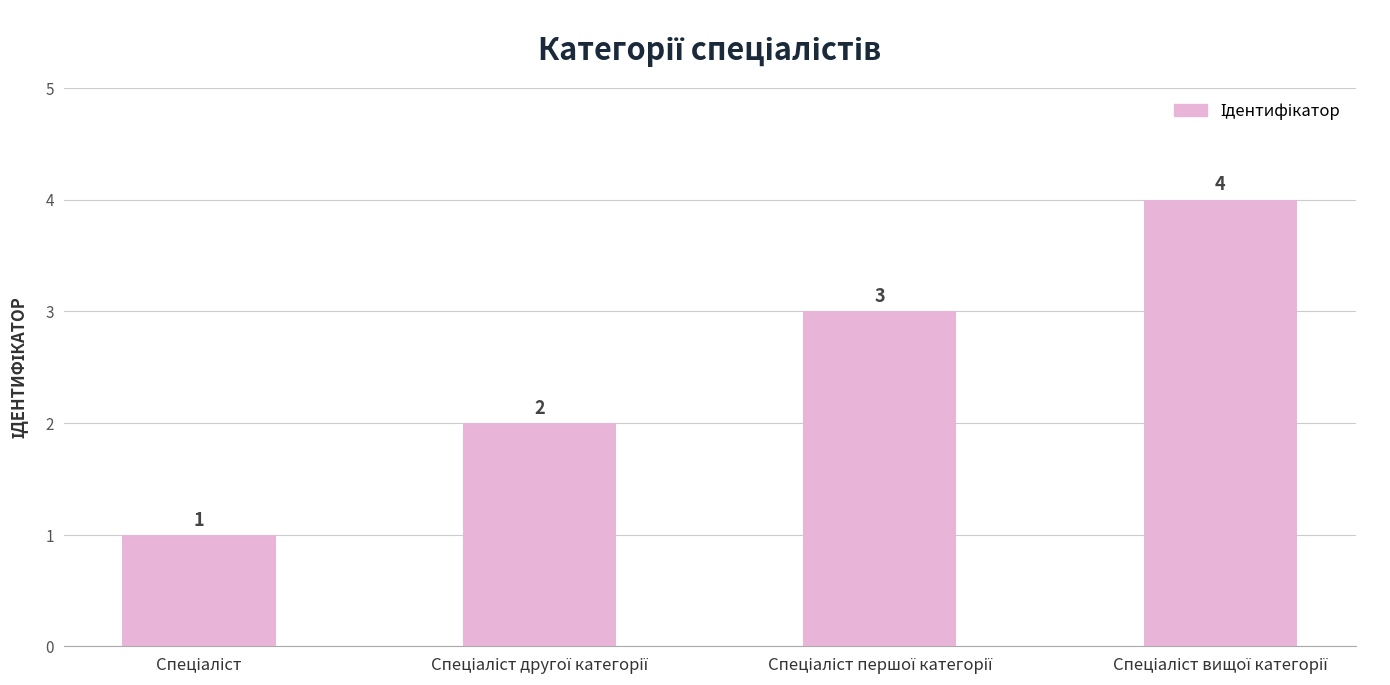

How many data points does each series have?

4